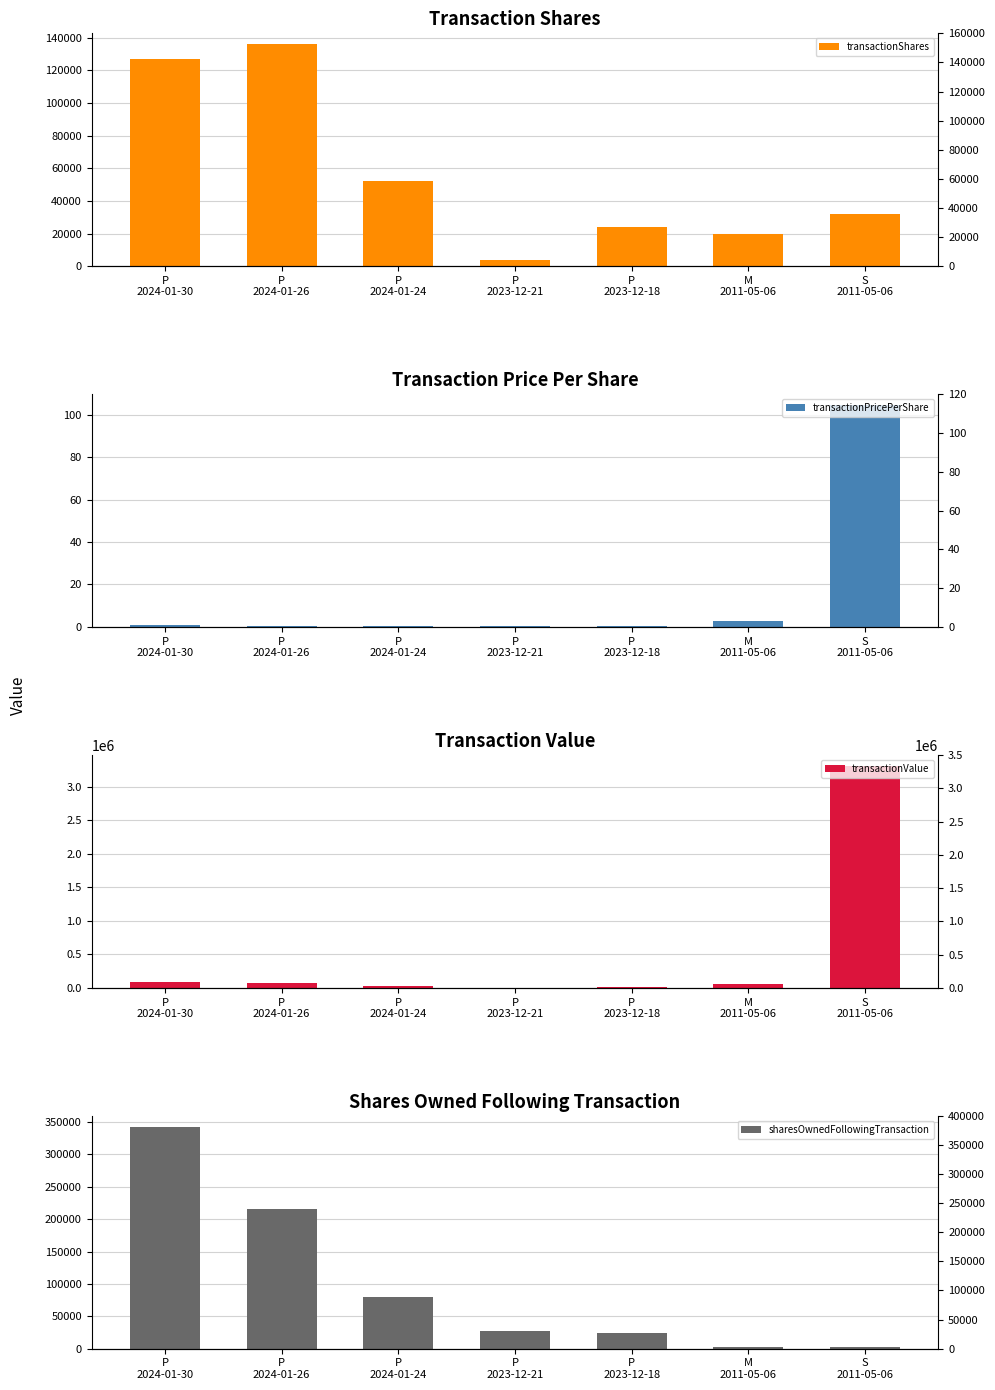

Reading left to right, list all the values displayed in this chart.

transactionShares: P
2024-01-30=127206.0	P
2024-01-26=135879.0	P
2024-01-24=51996.0	P
2023-12-21=3663.0	P
2023-12-18=23680.0	M
2011-05-06=20000.0	S
2011-05-06=31666.0
transactionPricePerShare: P
2024-01-30=0.7	P
2024-01-26=0.6	P
2024-01-24=0.5	P
2023-12-21=0.3	P
2023-12-18=0.3	M
2011-05-06=3.0	S
2011-05-06=104.4
transactionValue: P
2024-01-30=90710.0	P
2024-01-26=78474.0	P
2024-01-24=25478.0	P
2023-12-21=1203.0	P
2023-12-18=6978.0	M
2011-05-06=60000.0	S
2011-05-06=3304607.0
sharesOwnedFollowingTransaction: P
2024-01-30=342424.0	P
2024-01-26=215218.0	P
2024-01-24=79339.0	P
2023-12-21=27343.0	P
2023-12-18=23680.0	M
2011-05-06=3000.0	S
2011-05-06=3000.0